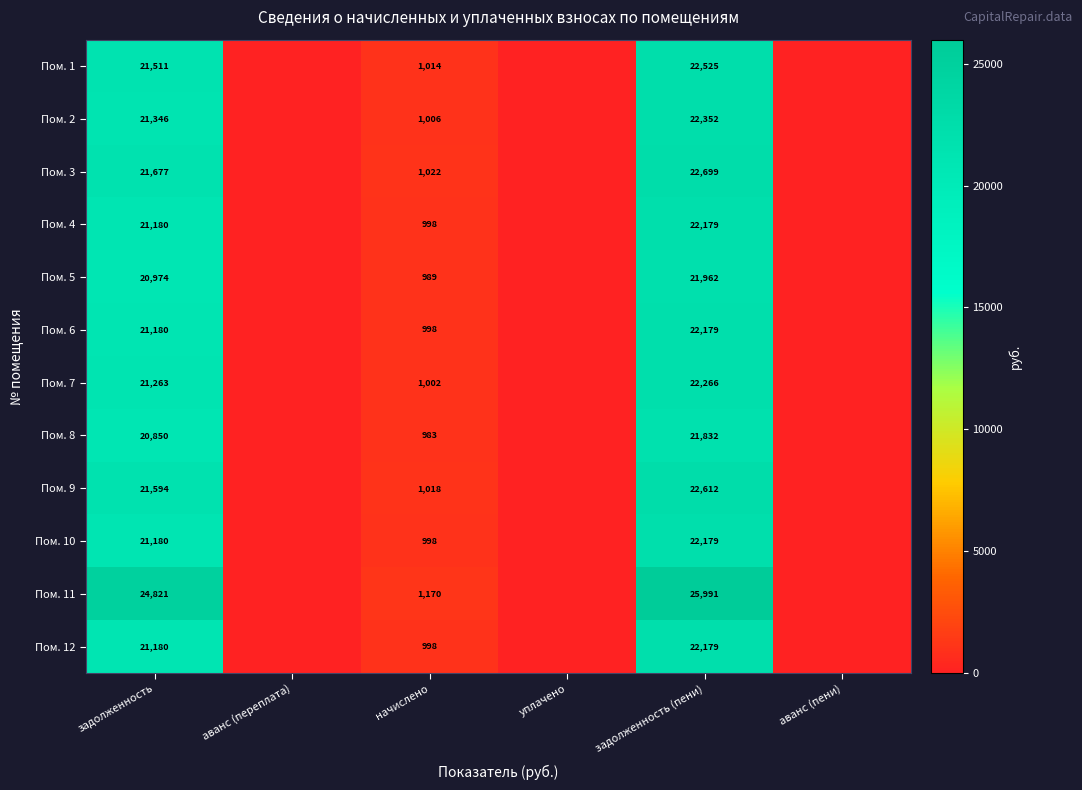

True or false: Пом. 11 has a value of 25991 at задолженность (пени).

True